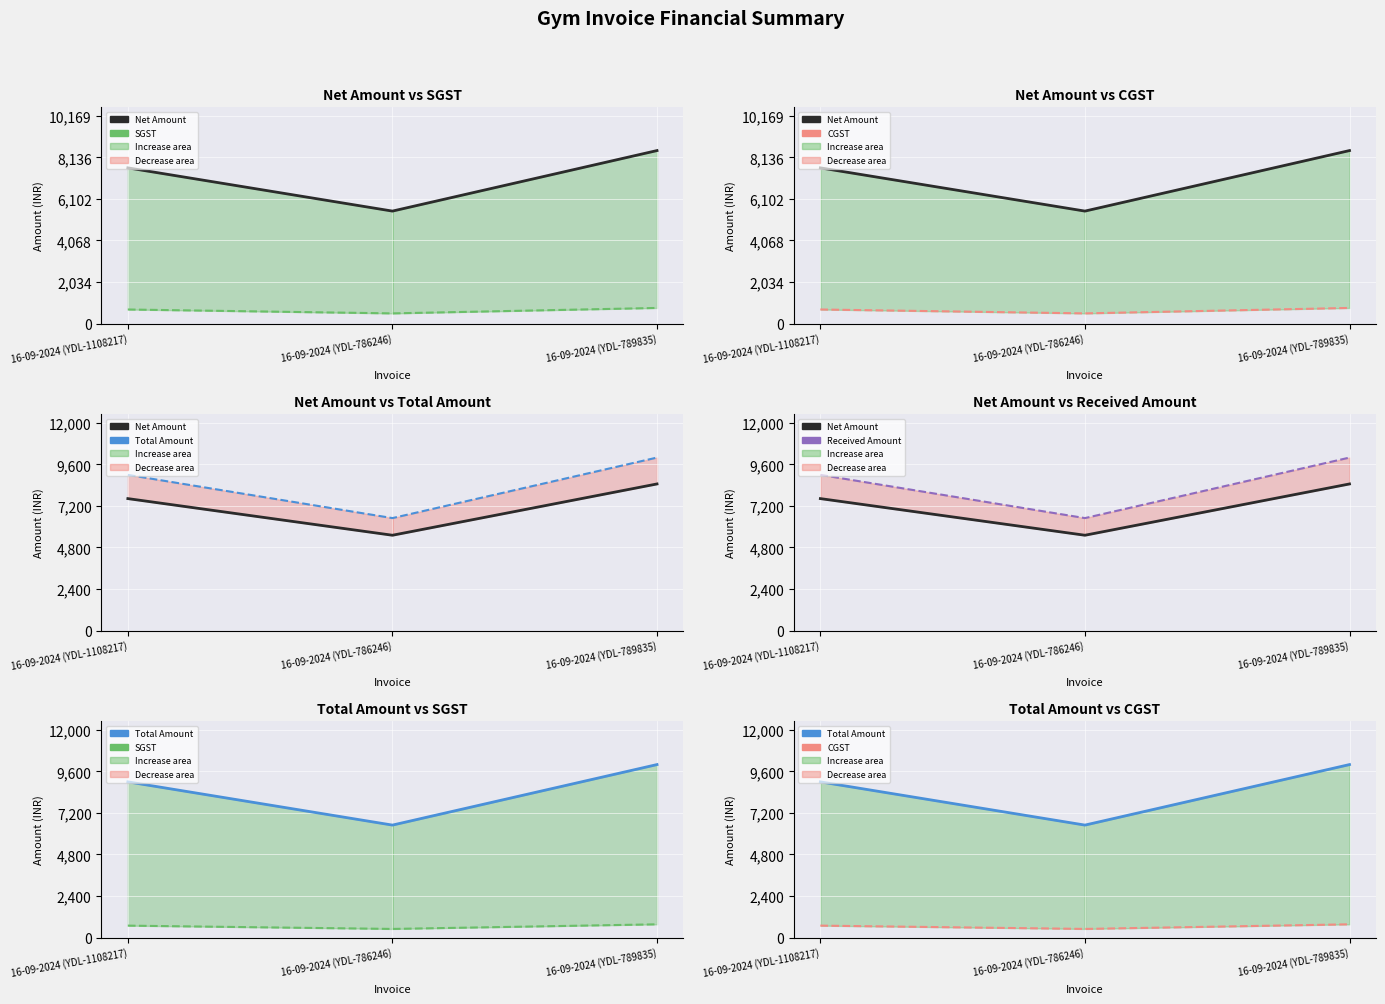

How many values in the Net Amount series exceed 7627?

2